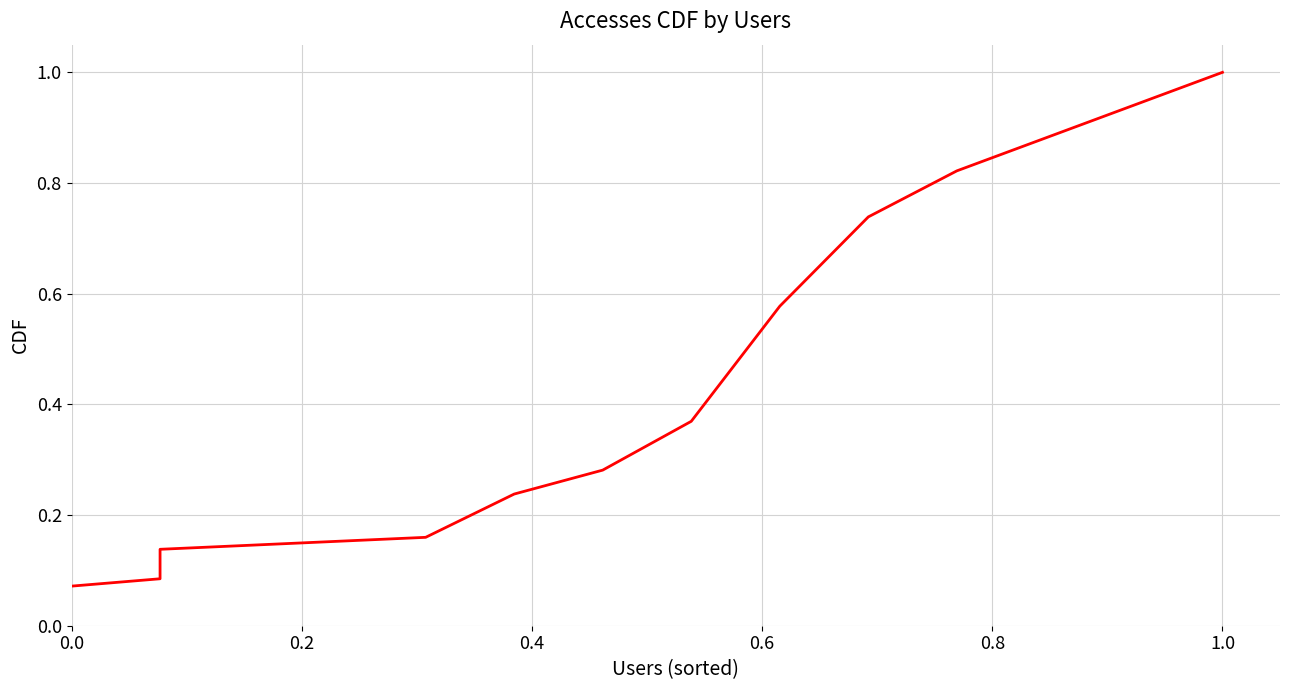

How many distinct data groups are displayed?

1